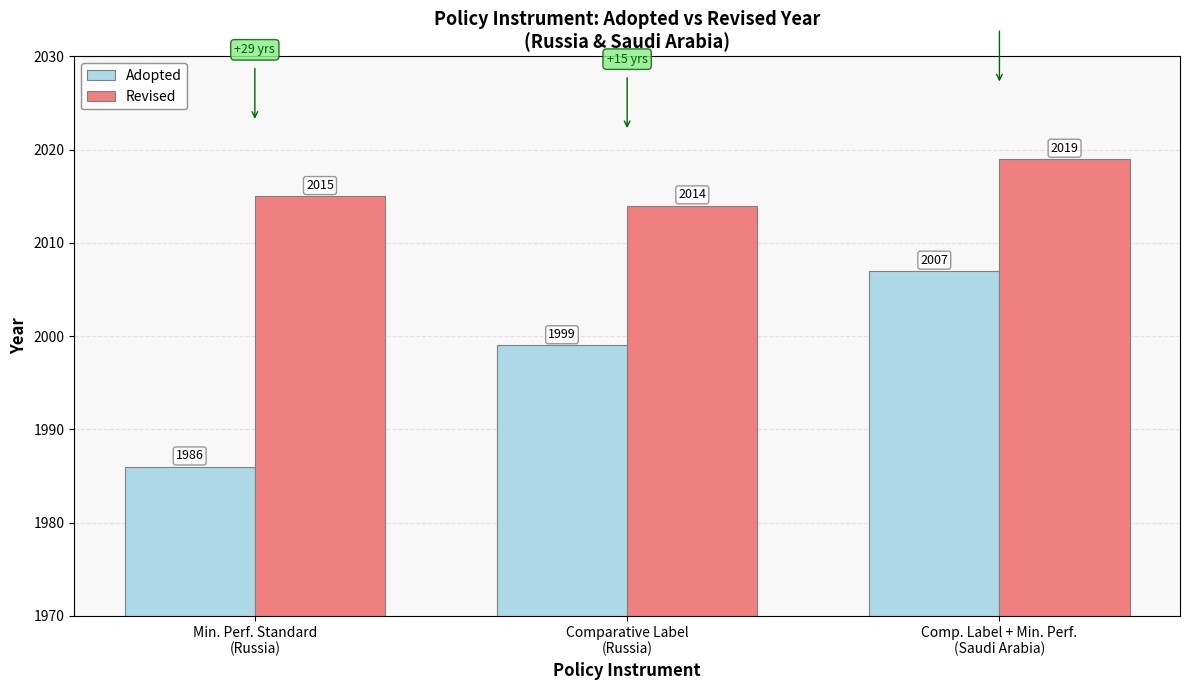

What is the difference between the Revised values at Comparative Label
(Russia) and Min. Perf. Standard
(Russia)?

1